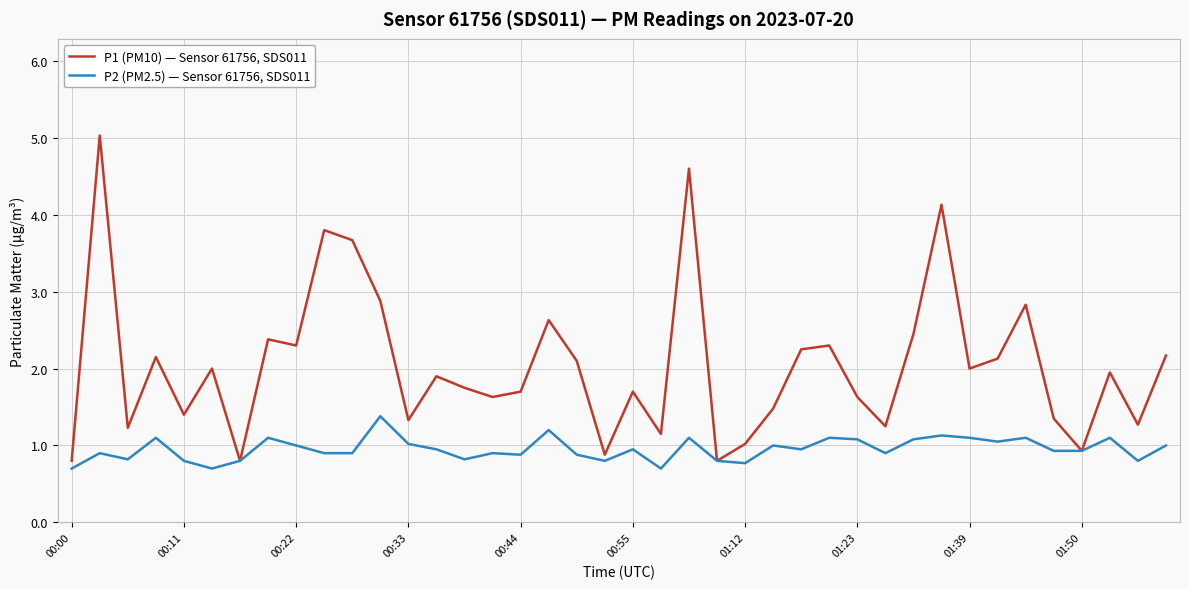

Which series has the largest range (max minus min)?

P1 (PM10) — Sensor 61756, SDS011